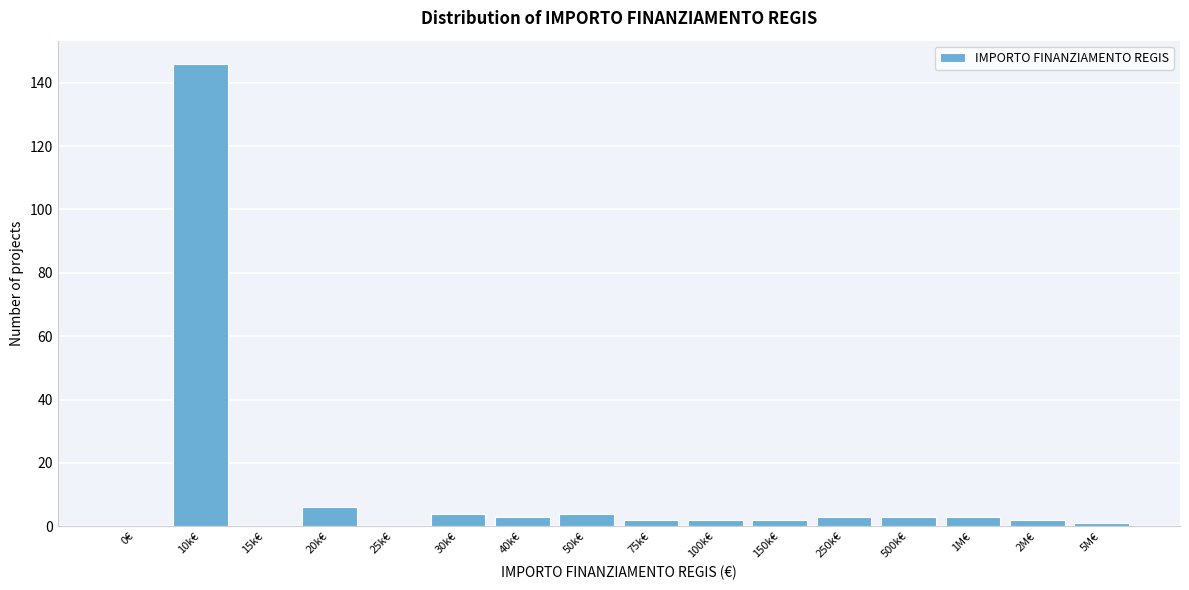

Reading left to right, transcribe all the data shown in this chart.

0€=0	10k€=146	15k€=0	20k€=6	25k€=0	30k€=4	40k€=3	50k€=4	75k€=2	100k€=2	150k€=2	250k€=3	500k€=3	1M€=3	2M€=2	5M€=1